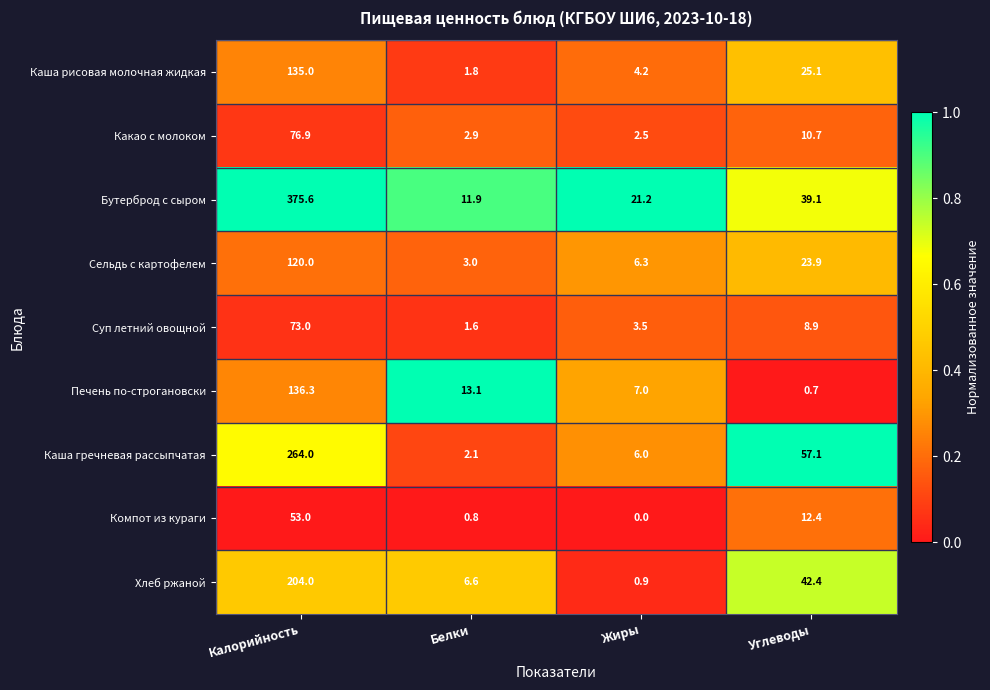

True or false: Печень по-строгановски has a value of 0.4 at Углеводы.

False